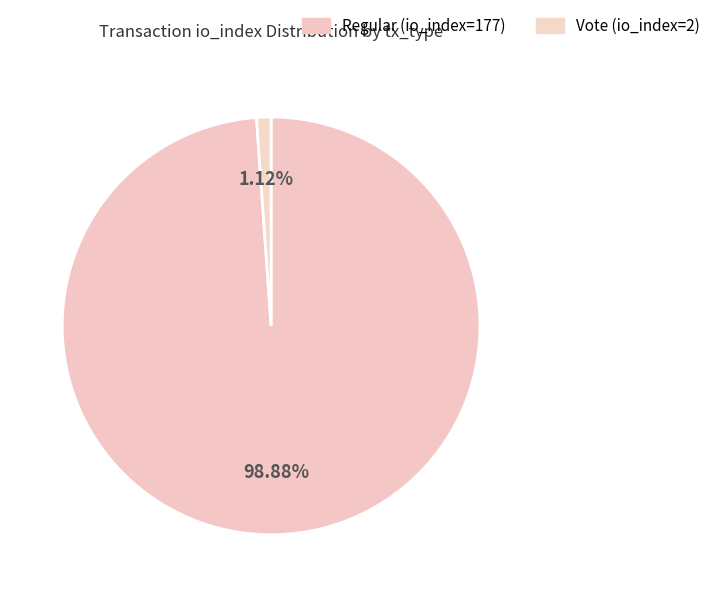

To the nearest percent, what portion does Regular (io_index=177) represent?

99%